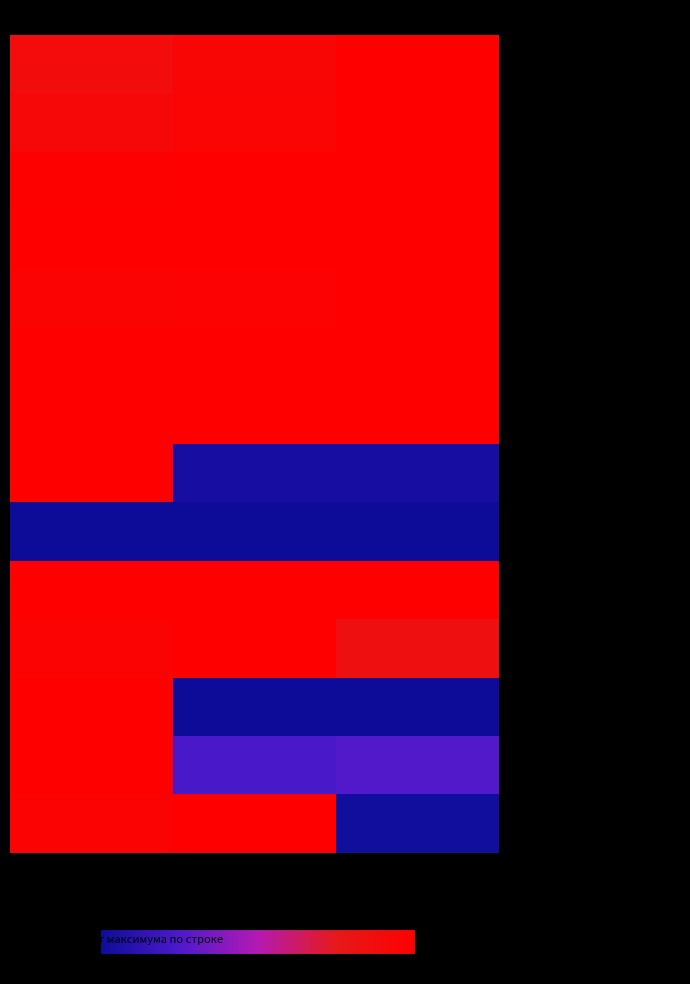

List the series in order of their peak value, lowest first.

Доходы от продажи земли, Налог на доходы физических лиц, Акцизы по подакцизным товарам, Налог на имущество физических лиц, Земельный налог, Государственная пошлина, Арендные доходы, Прочие доходы от имущества, Доходы от продажи имущества, Штрафы, санкции, Дотации бюджетам, Формирование городской среды, Прочие субсидии, Субвенции